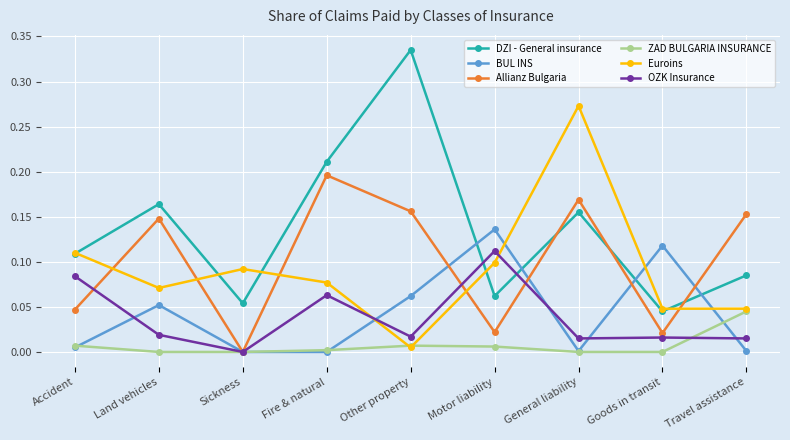

Is it true that BUL INS equals -0.1 at Fire & natural?

False